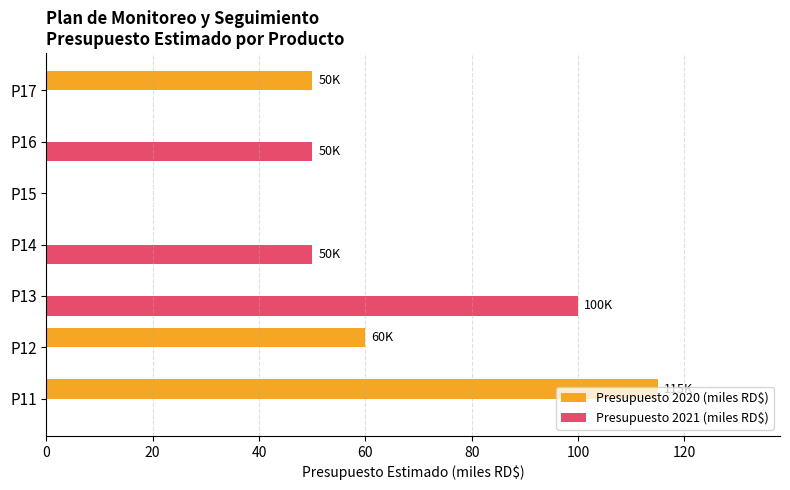

What is the sum of all Presupuesto 2020 (miles RD$) values?

225